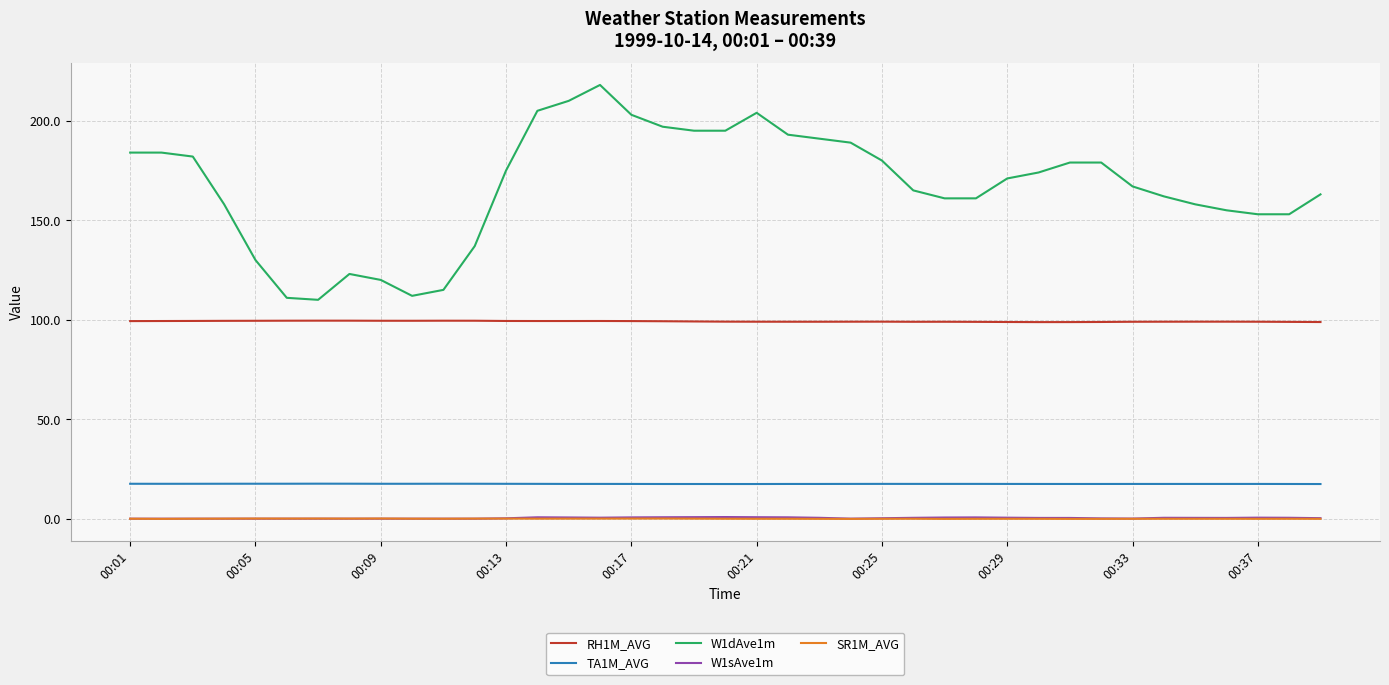

Which series has the widest spread of values?

W1dAve1m